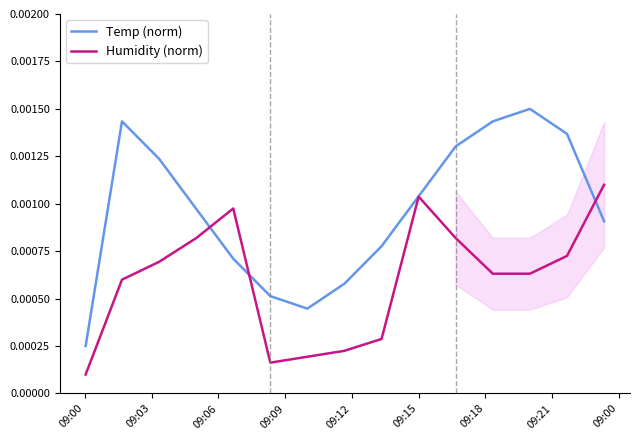

At how many categories does at least one series exceed 0?

15